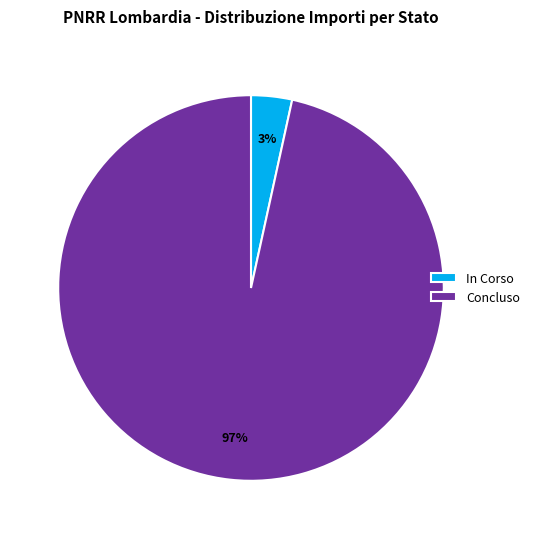

Rank the categories by value from highest to lowest.

Concluso, In Corso